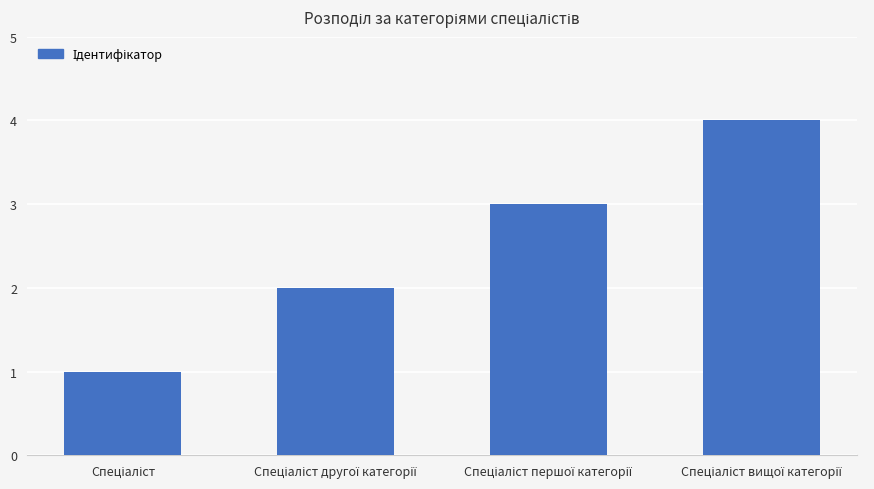

What is the sum of all values?

10